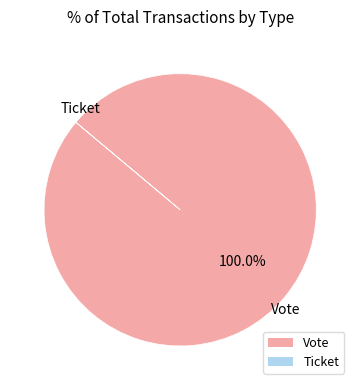

Which slice represents more than half of the pie?

Vote